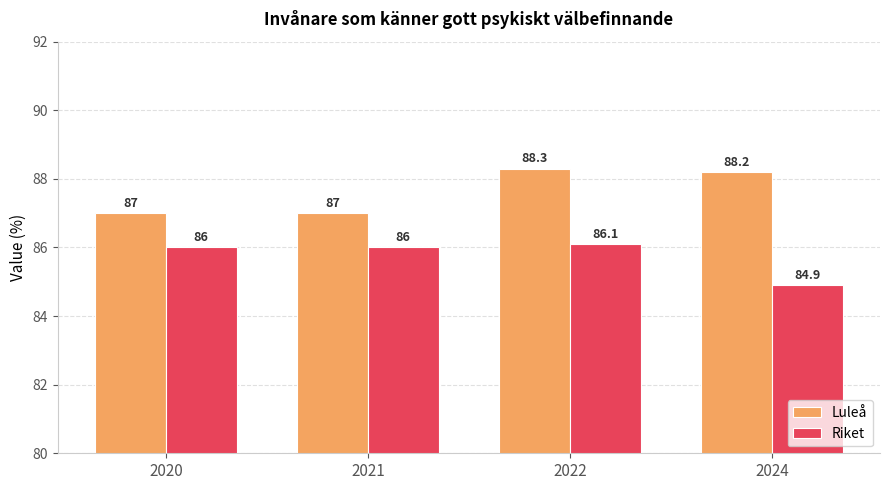

What is the difference between the Riket values at 2021 and 2022?

0.1